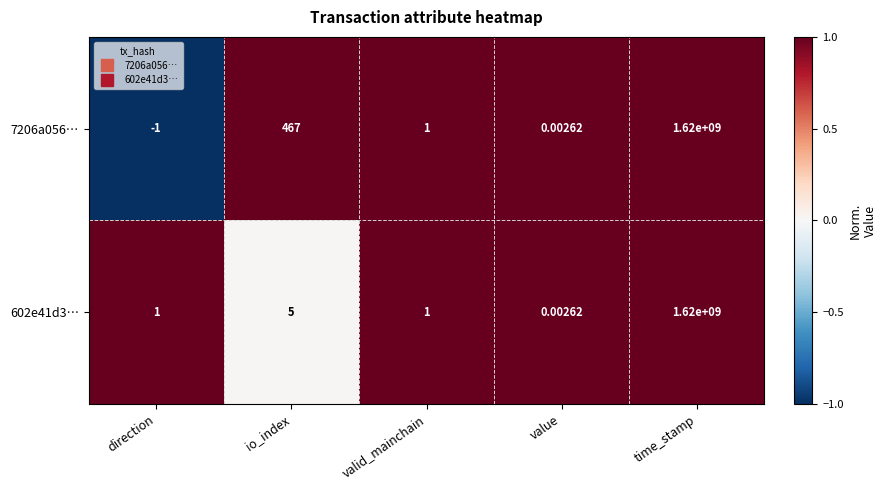

At how many categories does at least one series exceed 0?

5